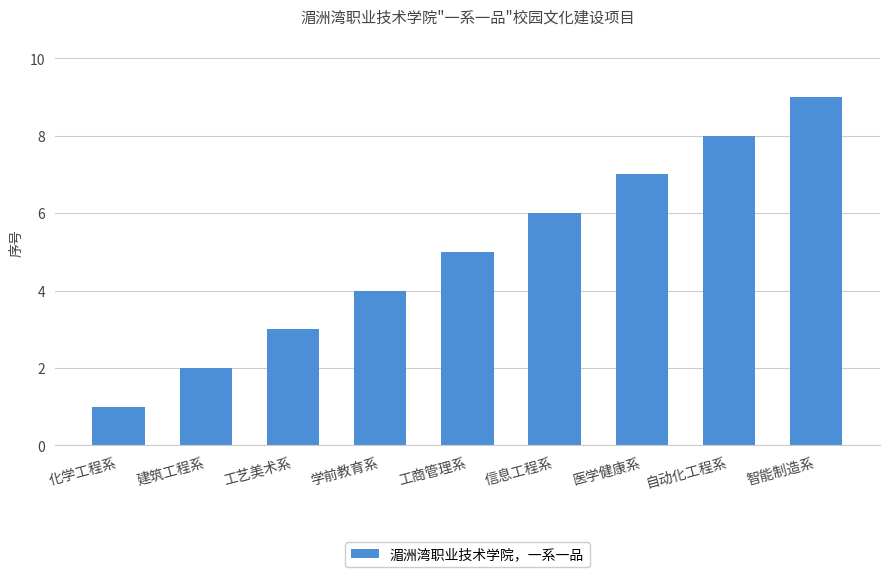

How many values are between 3 and 7?

5